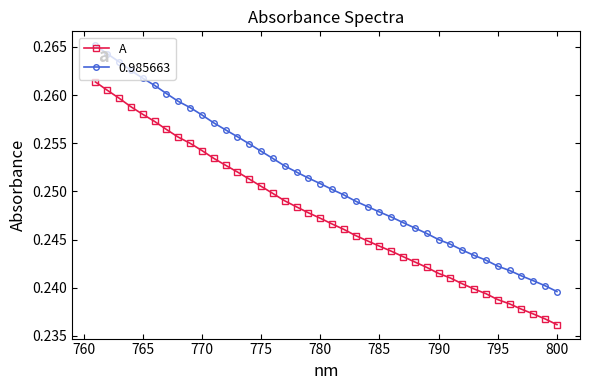

Which series has the largest range (max minus min)?

0.985663